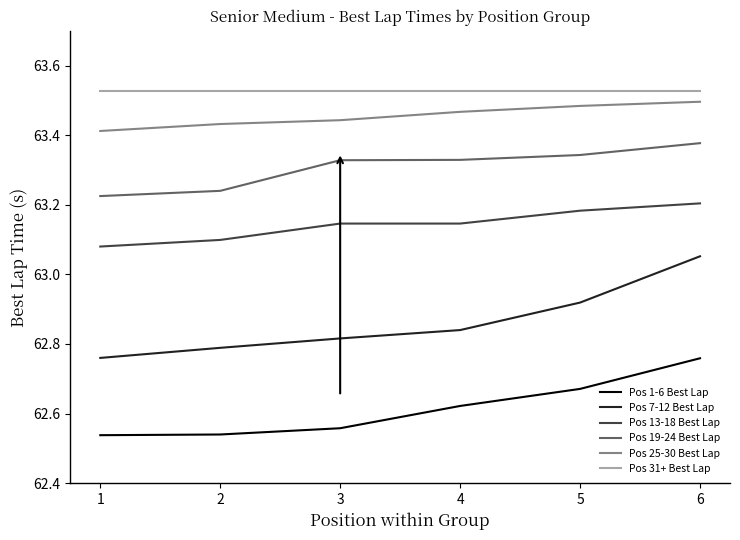

What is the sum of all Pos 13-18 Best Lap values?

378.9